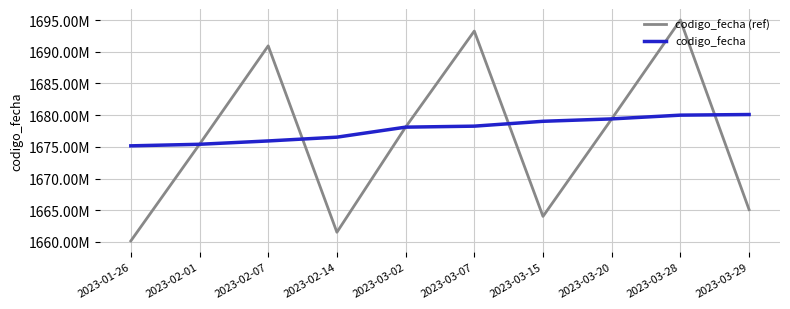

Which series ends up on top after the final intersection of codigo_fecha (ref) and codigo_fecha?

codigo_fecha